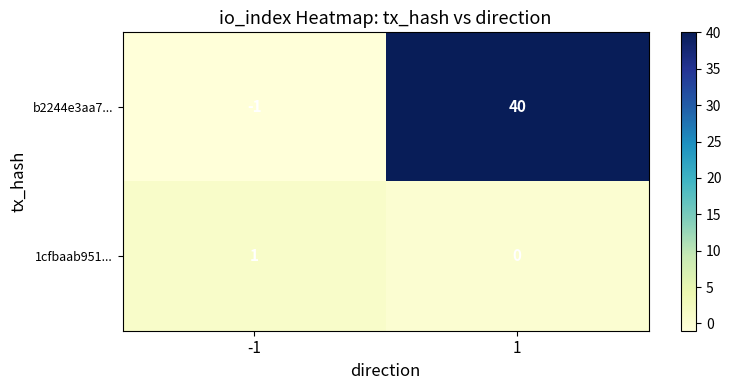

What is the difference between the b2244e3aa7... values at 1 and -1?

41